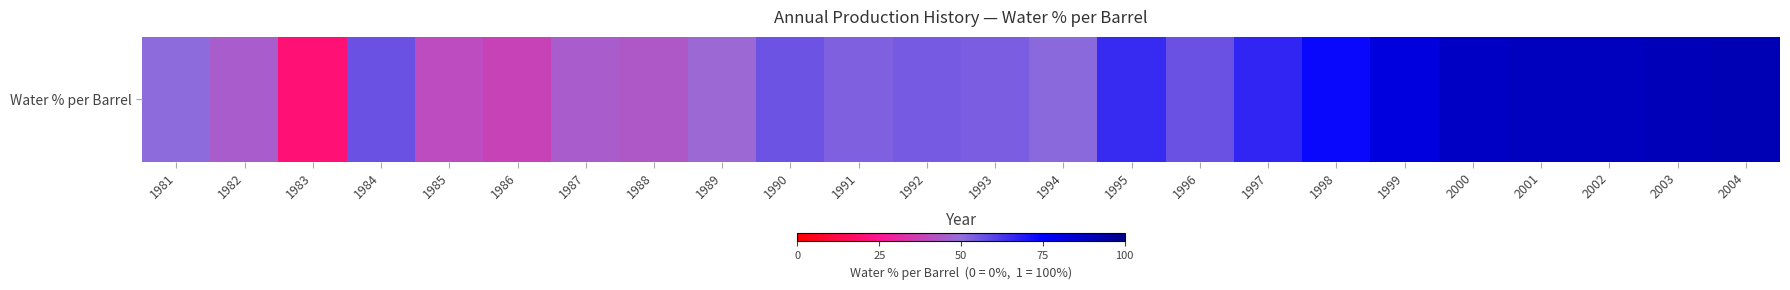

How many values are between 0 and 1?

24